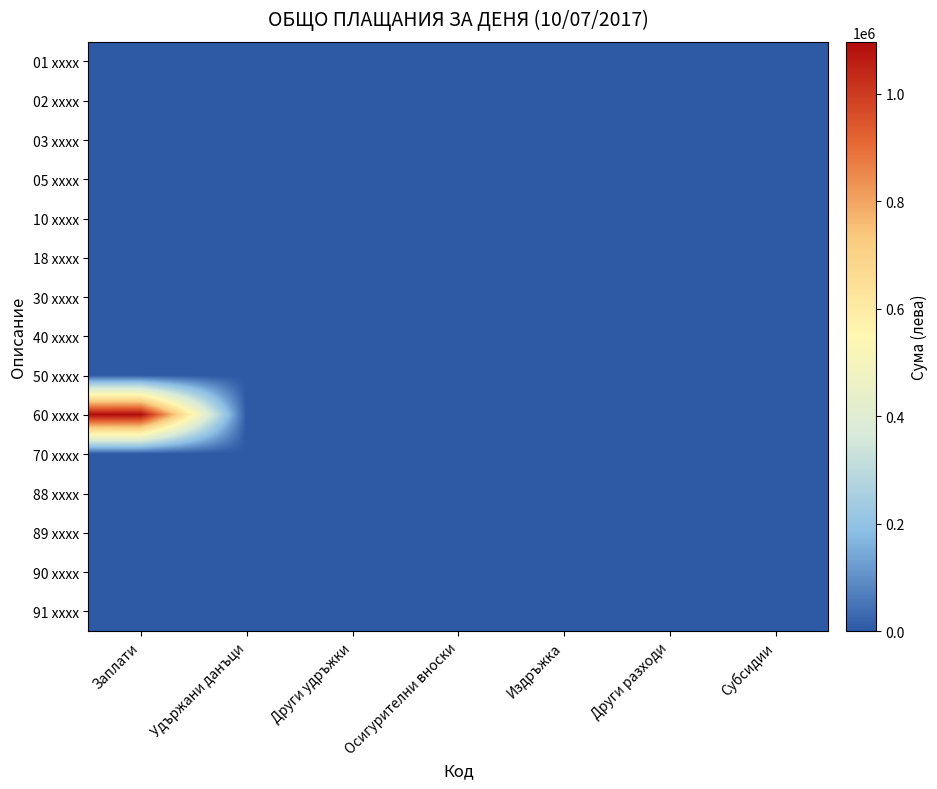

Reading right to left, what are all the values shown in this chart?

01 xxxx: Субсидии=0.0	Други разходи=0.0	Издръжка=0.0	Осигурителни вноски=0.0	Други удръжки=0.0	Удържани данъци=0.0	Заплати=0.0
02 xxxx: Субсидии=0.0	Други разходи=0.0	Издръжка=0.0	Осигурителни вноски=0.0	Други удръжки=0.0	Удържани данъци=0.0	Заплати=0.0
03 xxxx: Субсидии=0.0	Други разходи=0.0	Издръжка=0.0	Осигурителни вноски=0.0	Други удръжки=0.0	Удържани данъци=0.0	Заплати=0.0
05 xxxx: Субсидии=0.0	Други разходи=0.0	Издръжка=0.0	Осигурителни вноски=0.0	Други удръжки=0.0	Удържани данъци=0.0	Заплати=0.0
10 xxxx: Субсидии=0.0	Други разходи=0.0	Издръжка=0.0	Осигурителни вноски=0.0	Други удръжки=0.0	Удържани данъци=0.0	Заплати=0.0
18 xxxx: Субсидии=0.0	Други разходи=0.0	Издръжка=0.0	Осигурителни вноски=0.0	Други удръжки=0.0	Удържани данъци=0.0	Заплати=0.0
30 xxxx: Субсидии=0.0	Други разходи=0.0	Издръжка=0.0	Осигурителни вноски=0.0	Други удръжки=0.0	Удържани данъци=0.0	Заплати=0.0
40 xxxx: Субсидии=0.0	Други разходи=0.0	Издръжка=0.0	Осигурителни вноски=0.0	Други удръжки=0.0	Удържани данъци=0.0	Заплати=0.0
50 xxxx: Субсидии=0.0	Други разходи=0.0	Издръжка=0.0	Осигурителни вноски=0.0	Други удръжки=0.0	Удържани данъци=0.0	Заплати=0.0
60 xxxx: Субсидии=0.0	Други разходи=0.0	Издръжка=0.0	Осигурителни вноски=0.0	Други удръжки=0.0	Удържани данъци=0.0	Заплати=1096682.4
70 xxxx: Субсидии=0.0	Други разходи=0.0	Издръжка=0.0	Осигурителни вноски=0.0	Други удръжки=0.0	Удържани данъци=0.0	Заплати=0.0
88 xxxx: Субсидии=0.0	Други разходи=0.0	Издръжка=0.0	Осигурителни вноски=0.0	Други удръжки=0.0	Удържани данъци=0.0	Заплати=0.0
89 xxxx: Субсидии=0.0	Други разходи=0.0	Издръжка=0.0	Осигурителни вноски=0.0	Други удръжки=0.0	Удържани данъци=0.0	Заплати=0.0
90 xxxx: Субсидии=0.0	Други разходи=0.0	Издръжка=0.0	Осигурителни вноски=0.0	Други удръжки=0.0	Удържани данъци=0.0	Заплати=0.0
91 xxxx: Субсидии=0.0	Други разходи=0.0	Издръжка=0.0	Осигурителни вноски=0.0	Други удръжки=0.0	Удържани данъци=0.0	Заплати=0.0